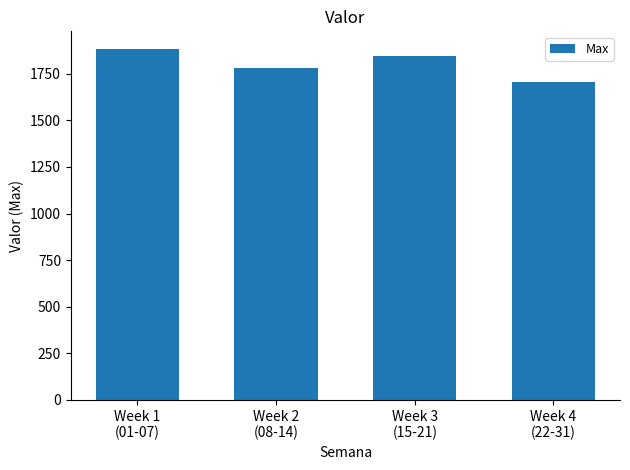

What is the smallest value displayed?

1704